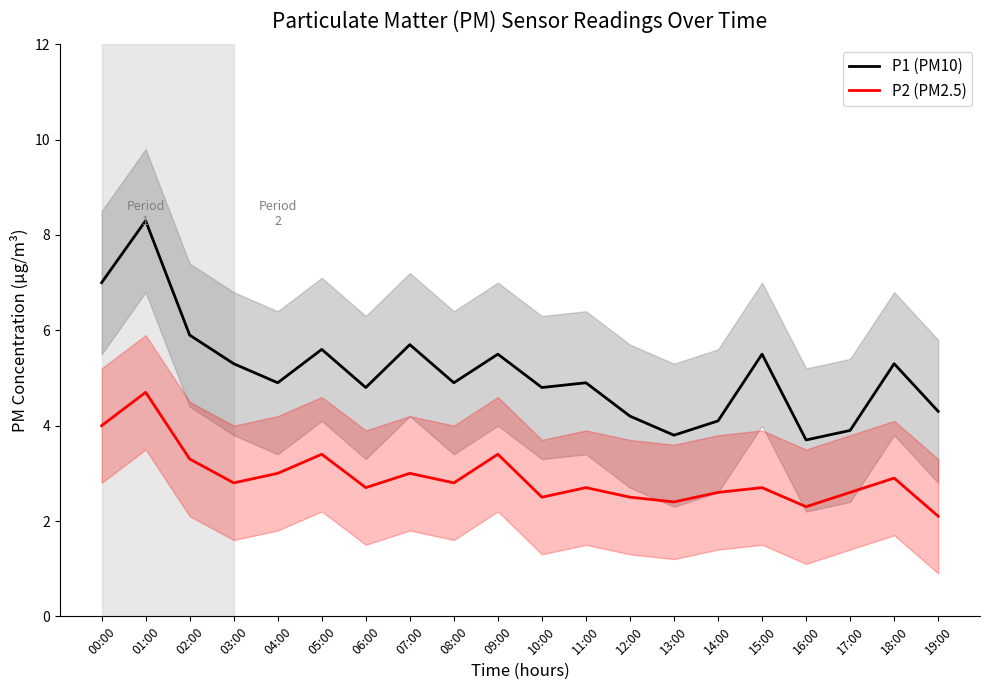

The P1 (PM10) series shows 3.8 at 13:00. True or false?

True